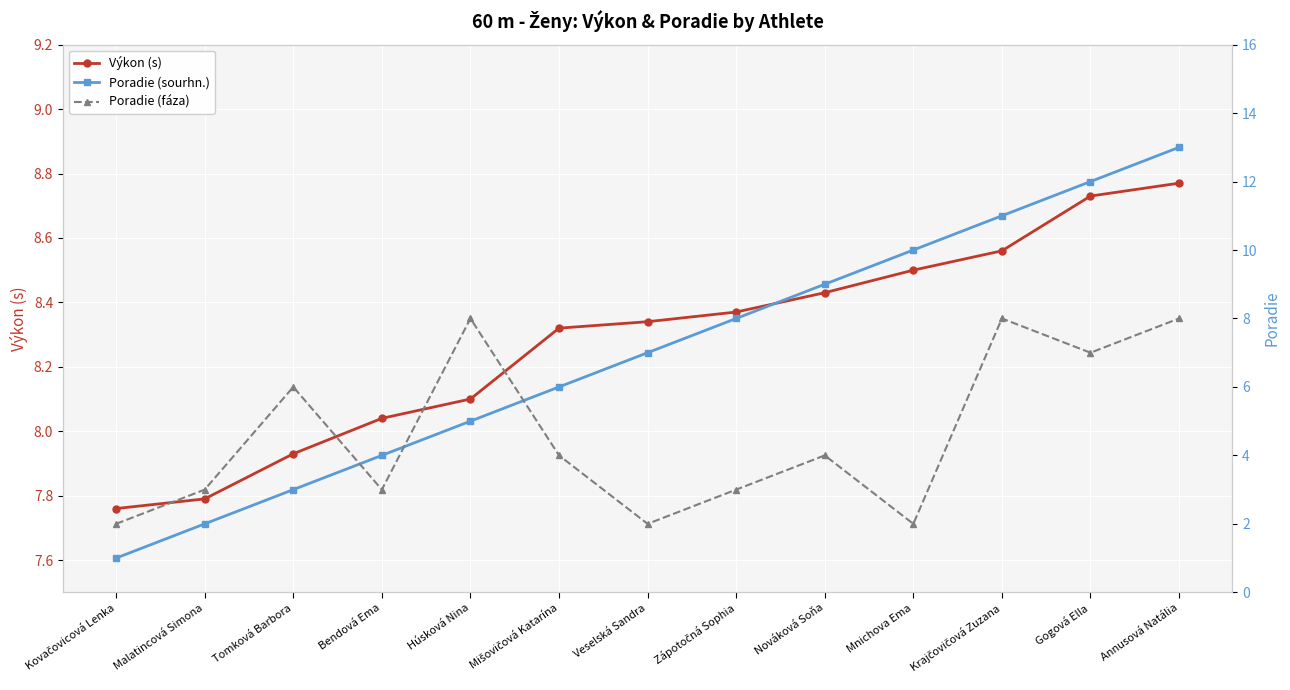

Is the value of Výkon (s) at Húsková Nina greater than the value of Poradie (fáza) at Veselská Sandra?

Yes